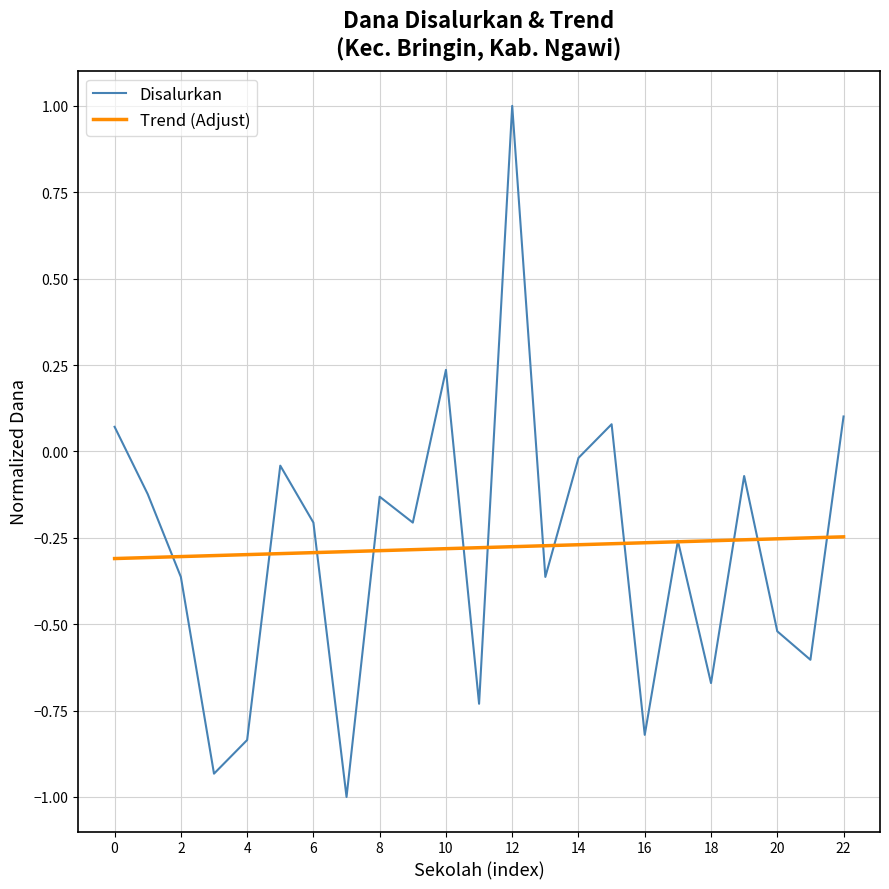

What is the minimum value shown in the chart?

-1.0